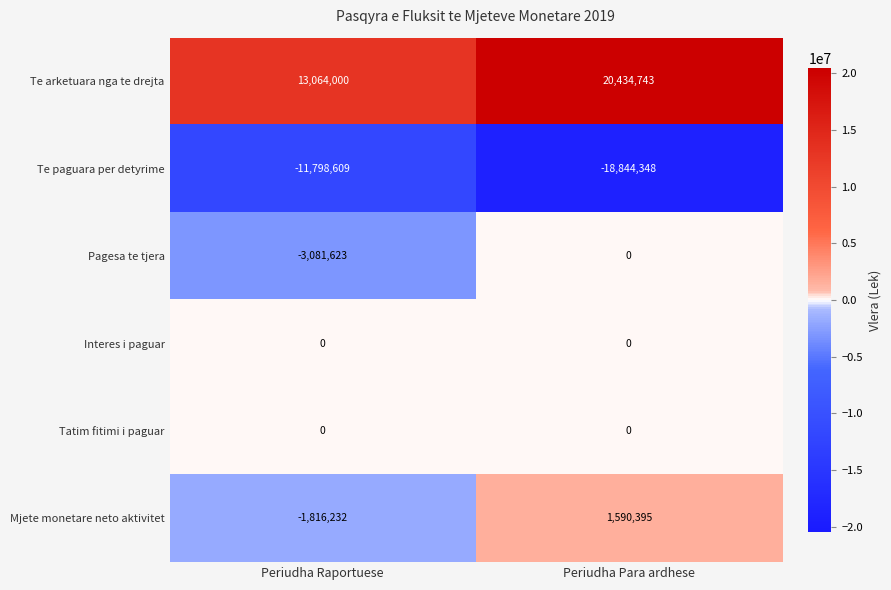

List the labels in order of Pagesa te tjera value, largest first.

Periudha Para ardhese, Periudha Raportuese